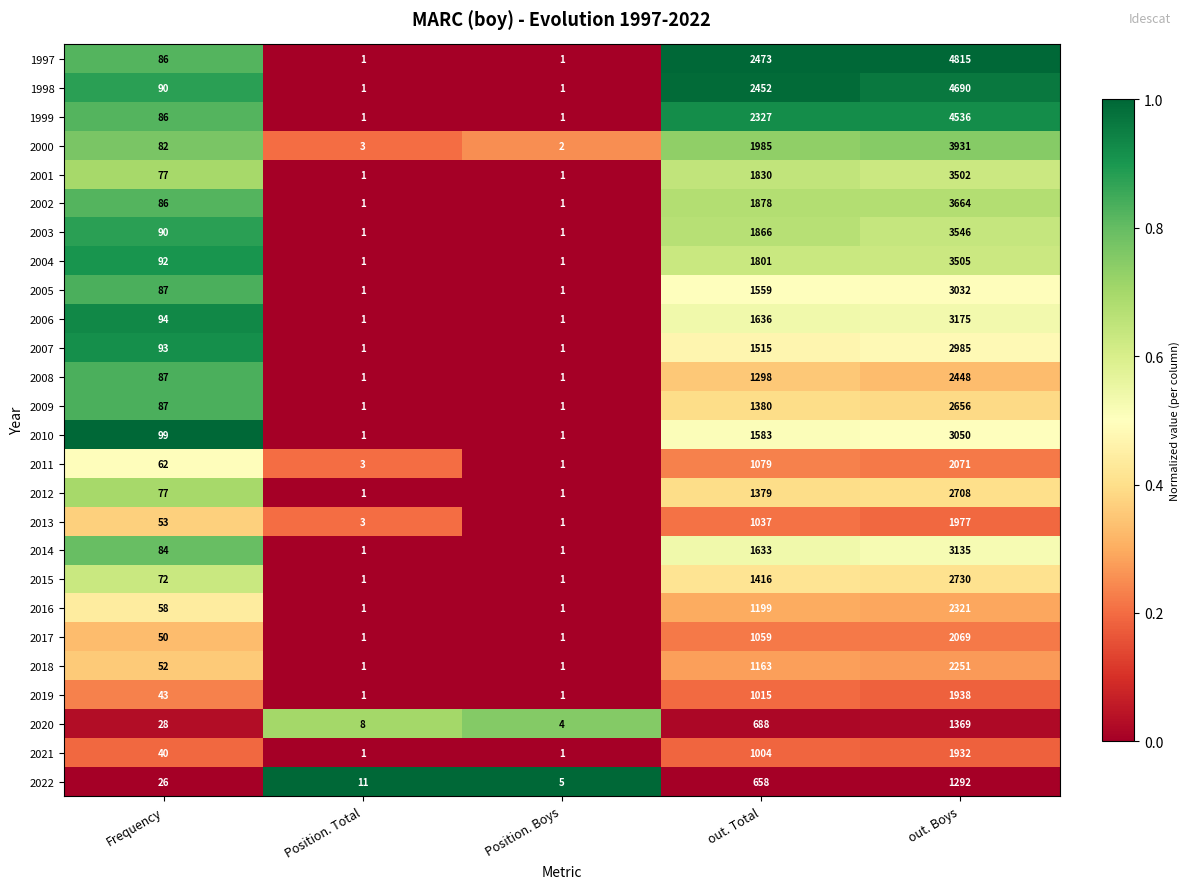

What is the greatest value displayed?

4815